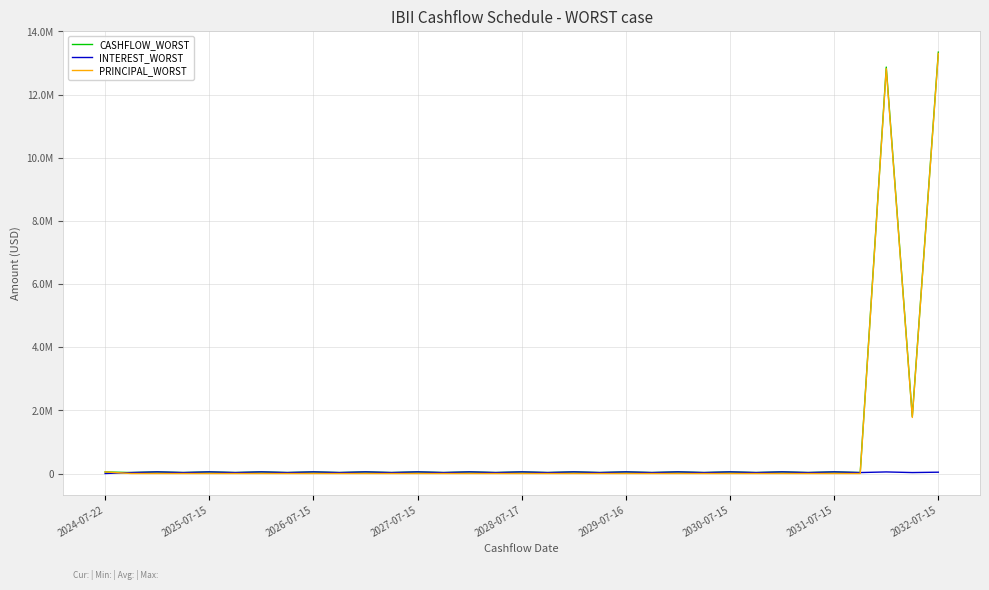

Is this an area chart (filled region under the line)?

No